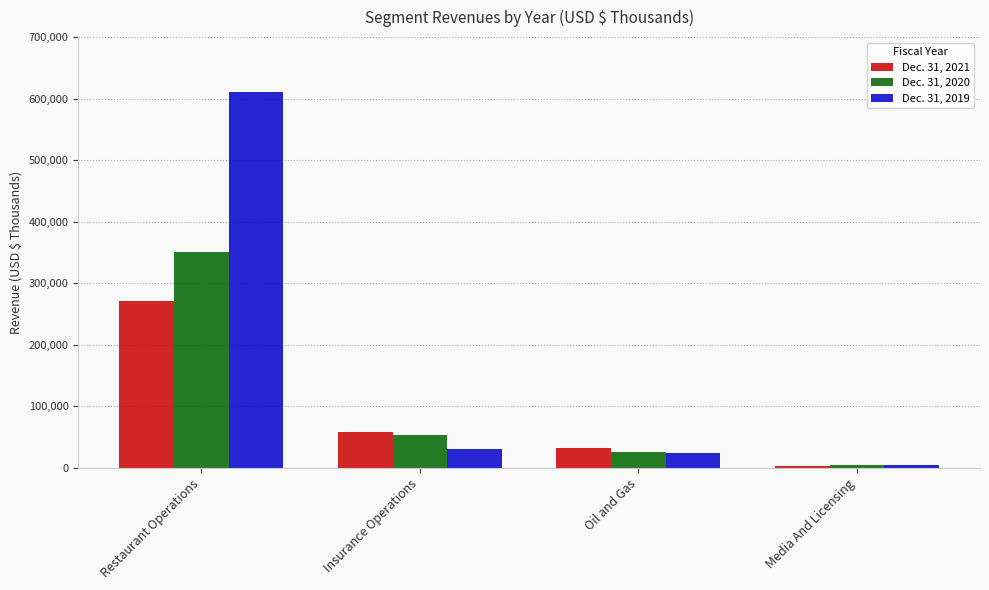

What position from the right is Media And Licensing?

1